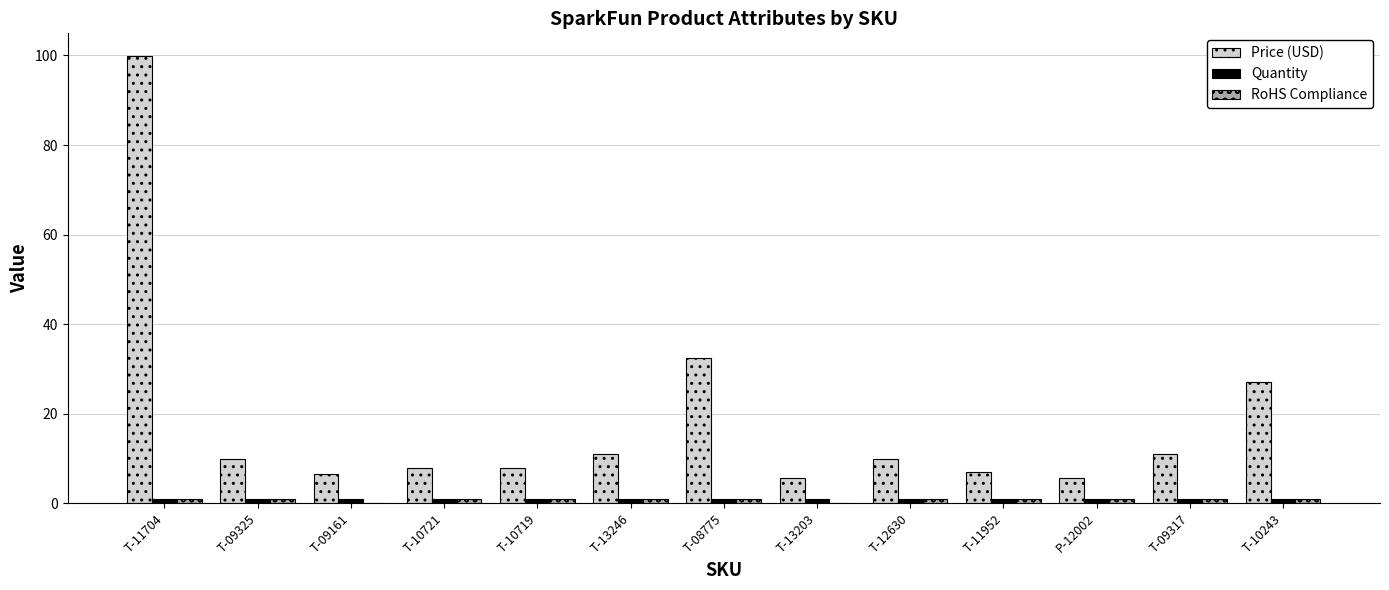

Which series has the largest total across all categories?

Price (USD)